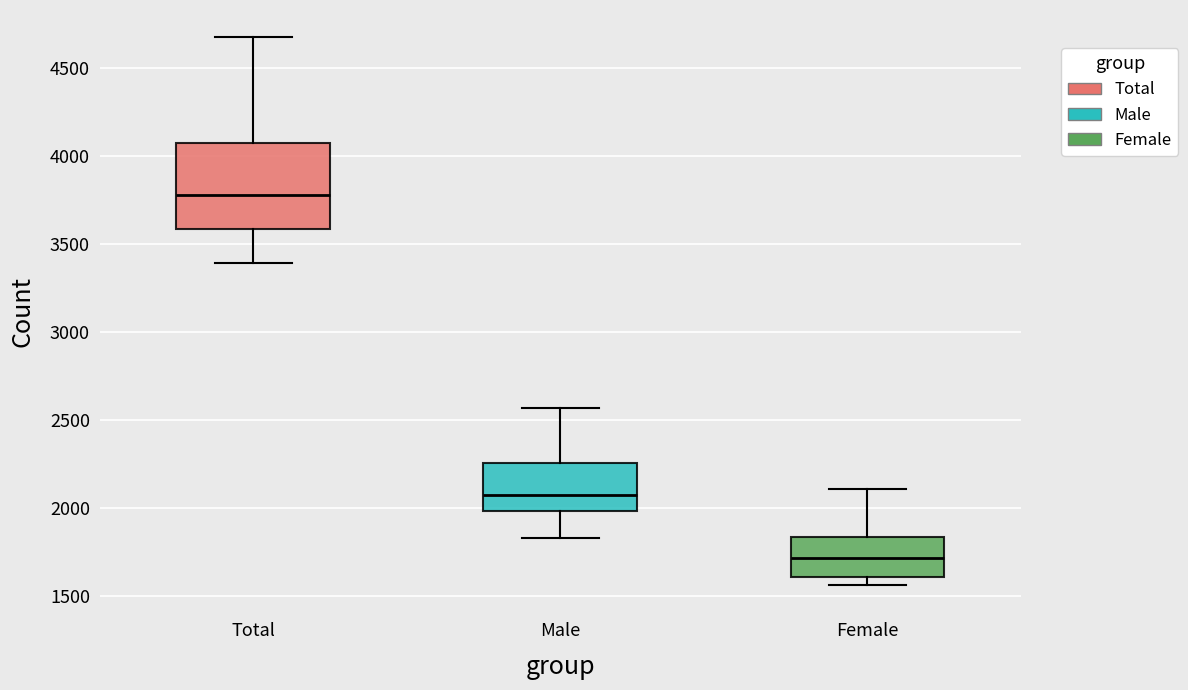

Where is the lower edge of the box for Female on the y-axis? The values are not printed on the chart, so give them approximately, as read against the axis.

1600